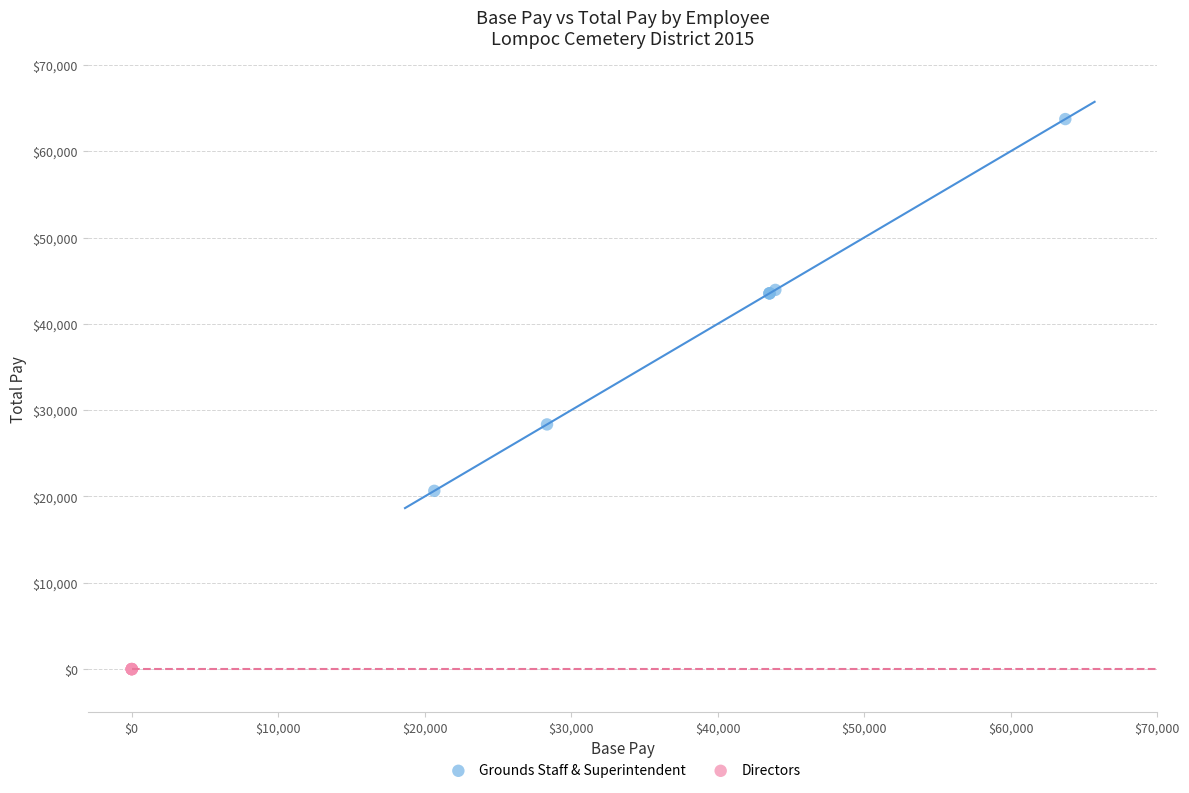

Which series reaches the maximum Y coordinate?

Grounds Staff & Superintendent